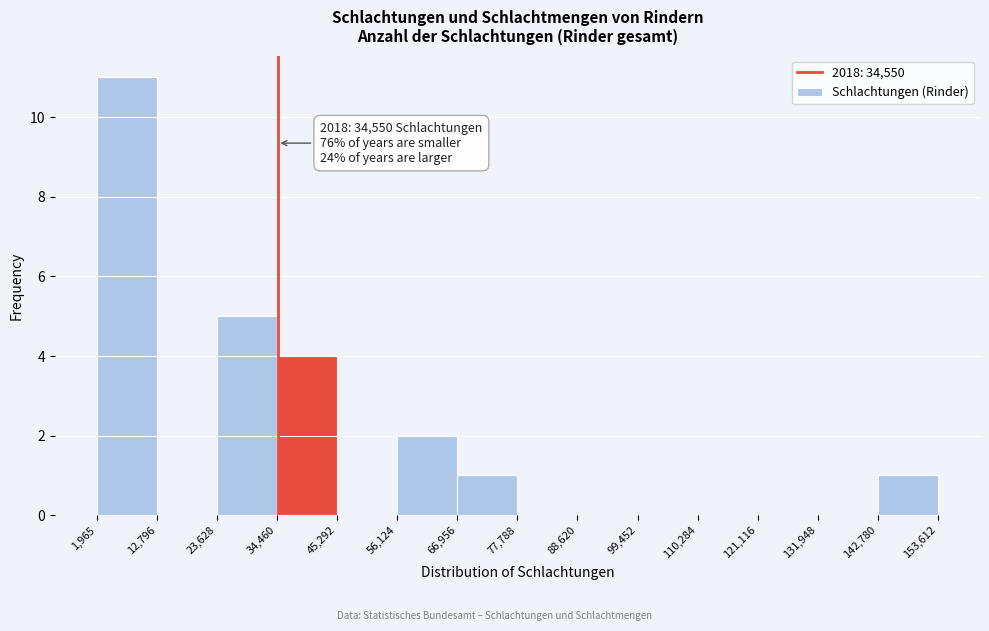

Over which range of the x-axis is the bar tallest?

1,965 to 12,796